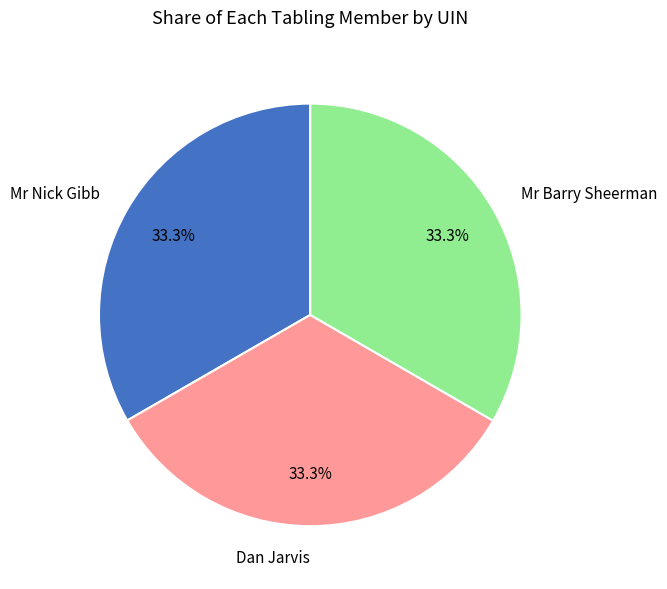

Is Dan Jarvis the majority of the pie?

No